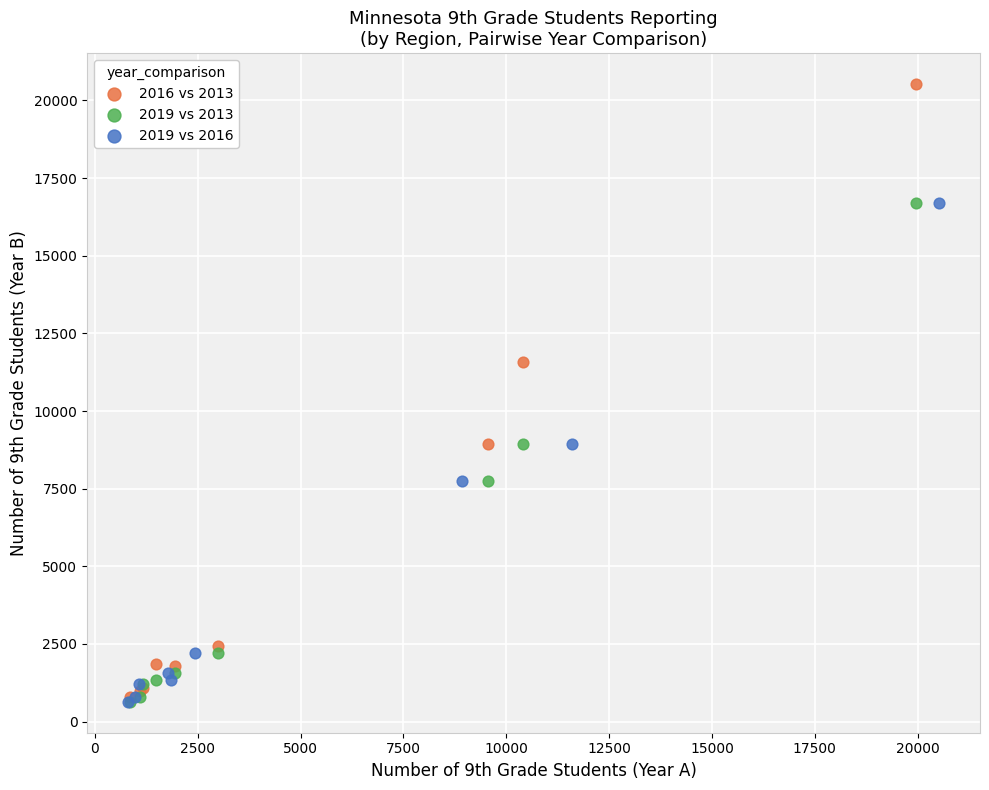

Which series contains the highest Y value?

2016 vs 2013